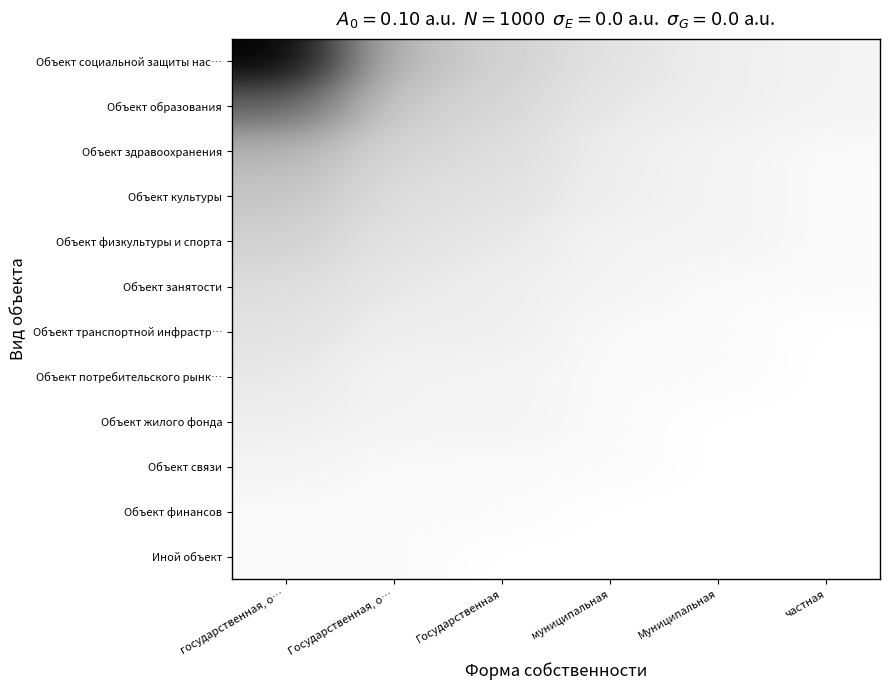

At Государственная, list the series in order from smallest to largest.

Иной объект, Объект связи, Объект финансов, Объект потребительского рынк…, Объект жилого фонда, Объект занятости, Объект транспортной инфрастр…, Объект физкультуры и спорта, Объект культуры, Объект здравоохранения, Объект образования, Объект социальной защиты нас…